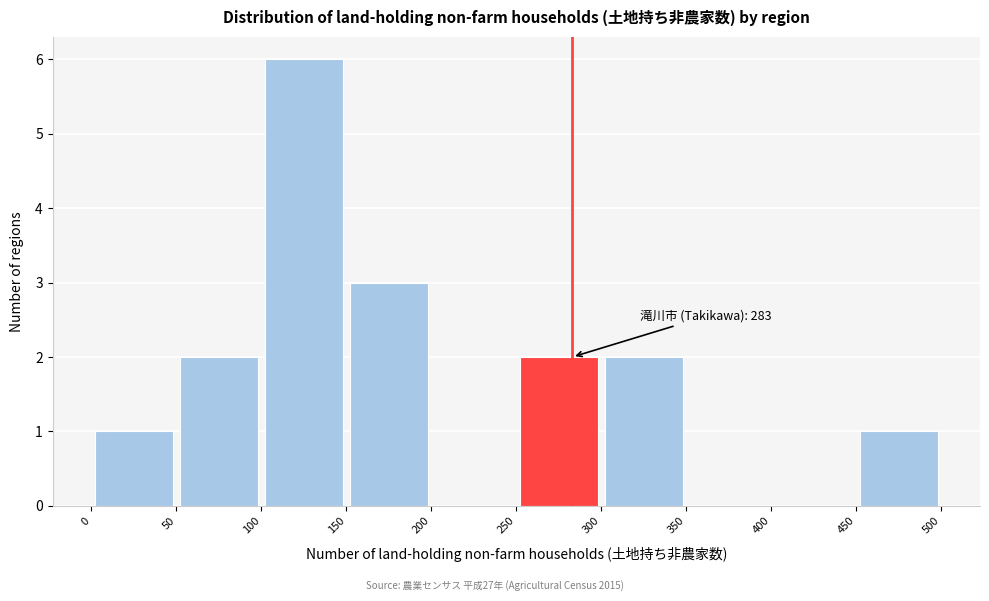

Over which range of the x-axis is the bar tallest?

100 to 150